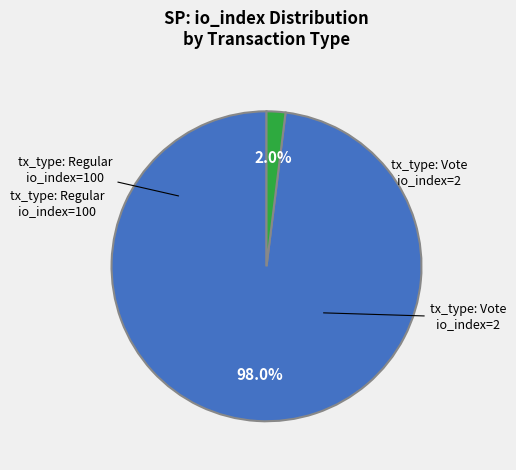

Is there any slice that represents more than half of the pie?

Yes